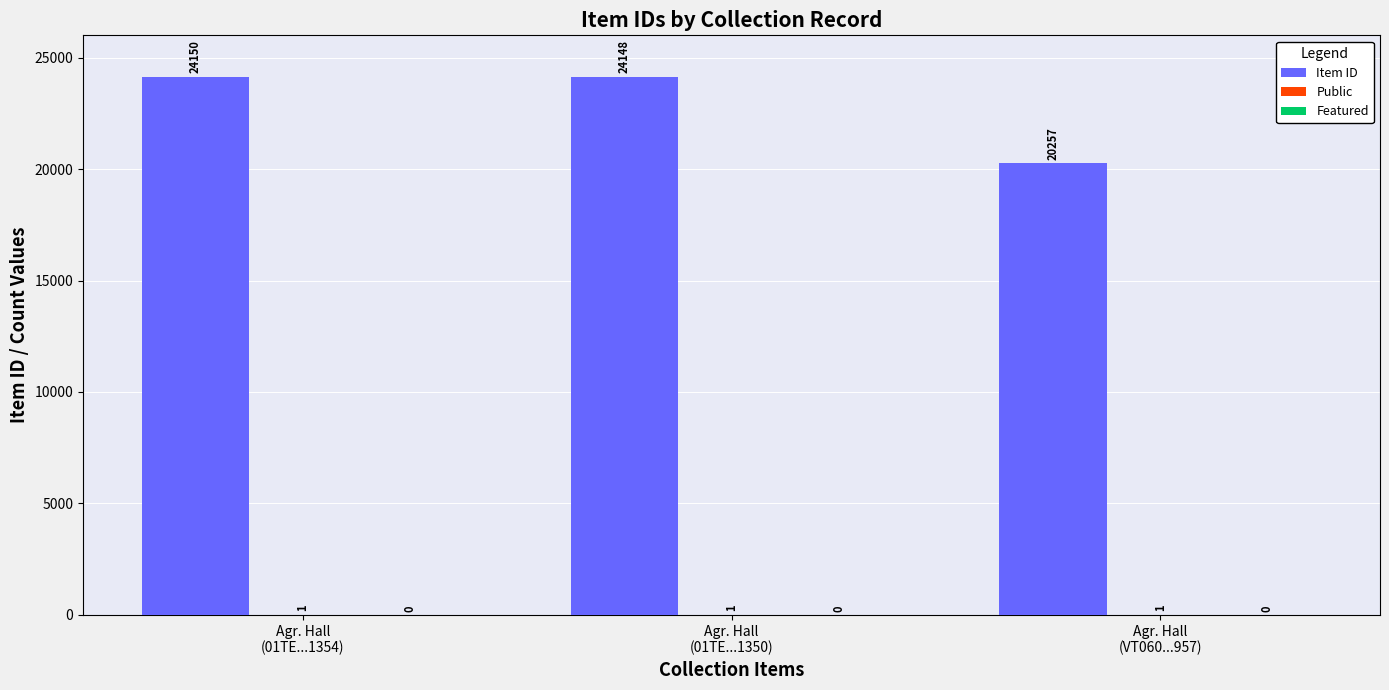

Which series has the largest total across all categories?

Item ID